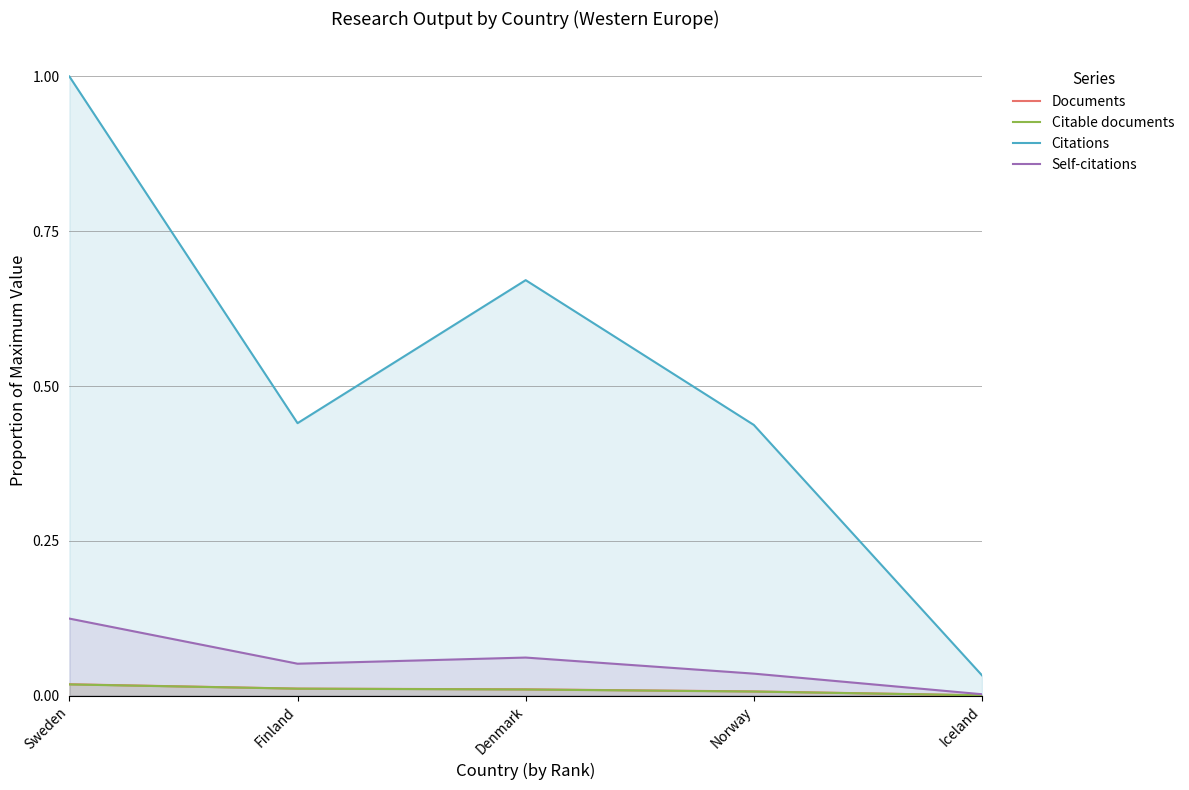

Does the chart display data point markers on the line(s)?

No